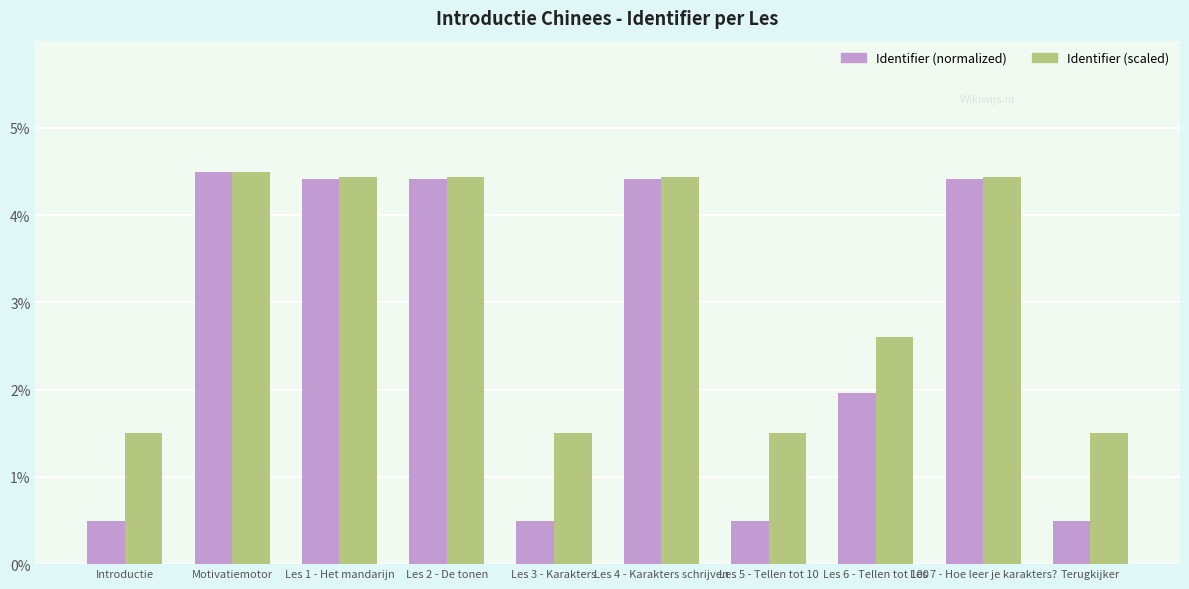

What is the spread (max minus min) of values at Introductie?

1.0